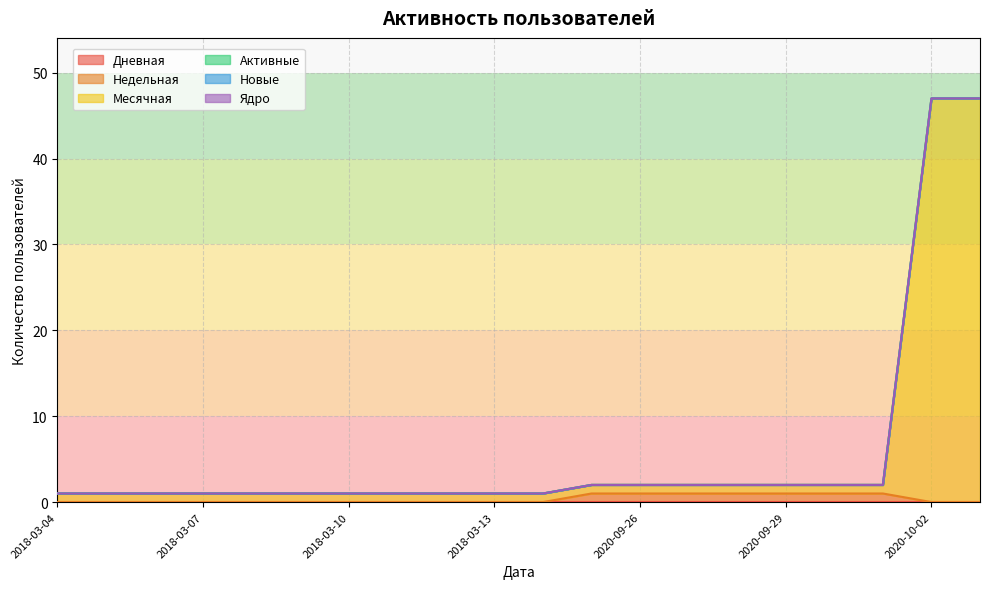

Does the chart have visible grid lines?

Yes